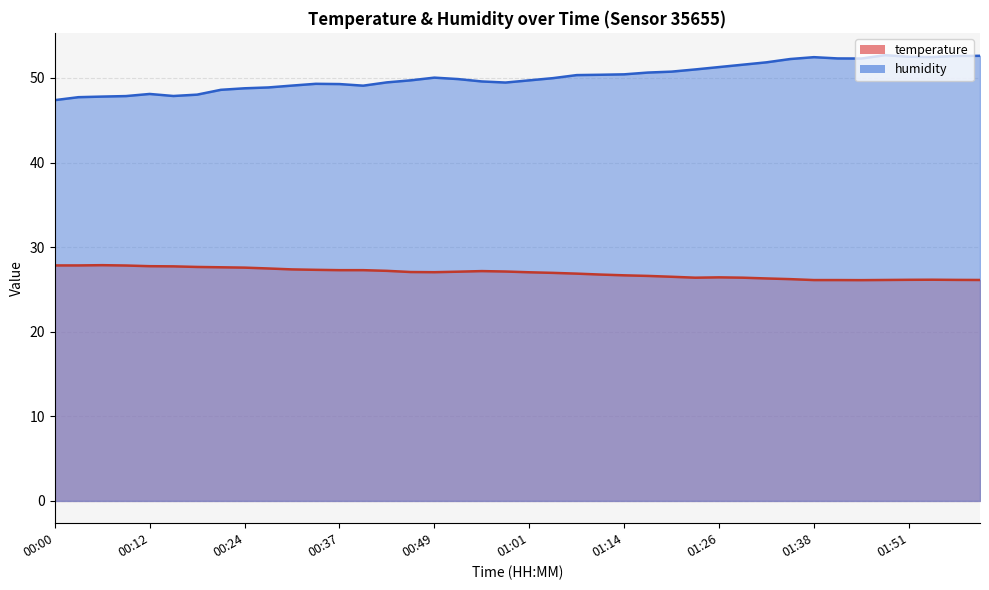

How many lines are shown in the chart?

2